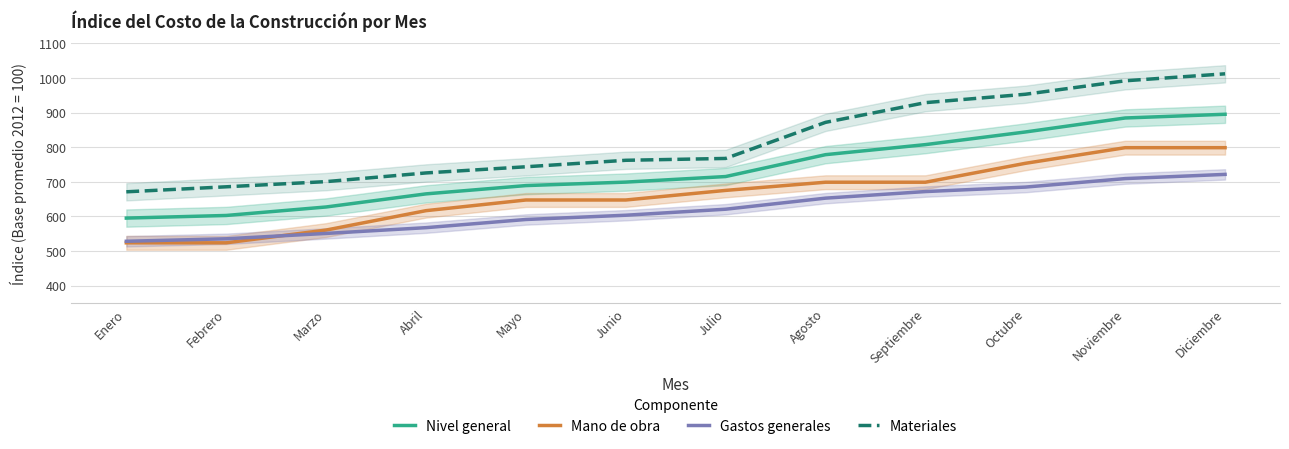

True or false: Nivel general and Materiales intersect in this chart.

False